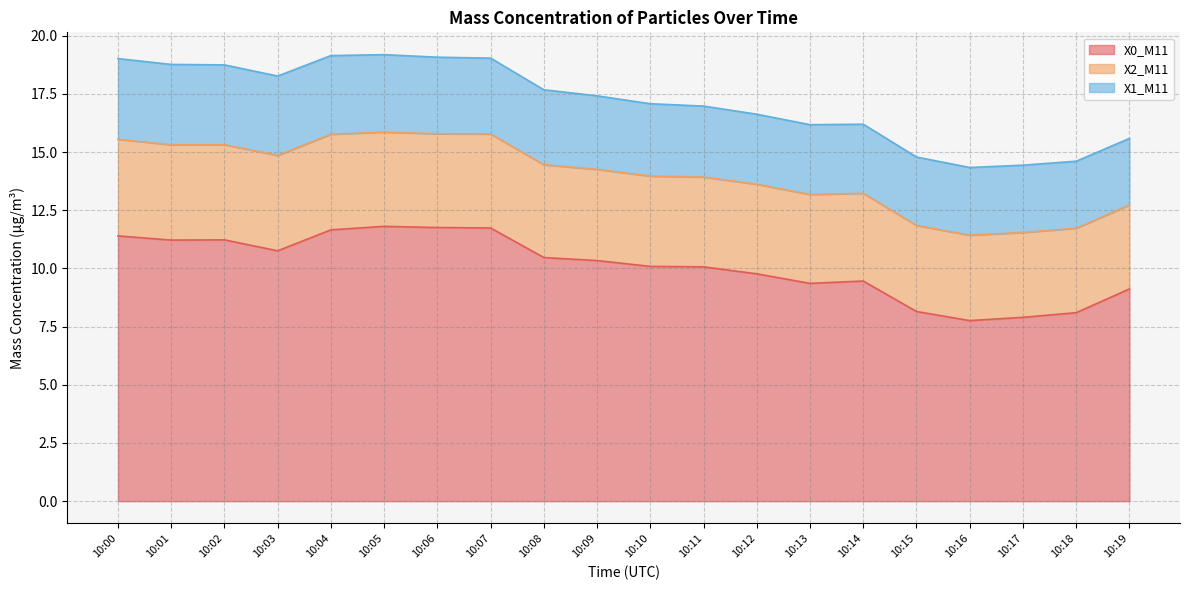

Which series has the widest spread of values?

X0_M11